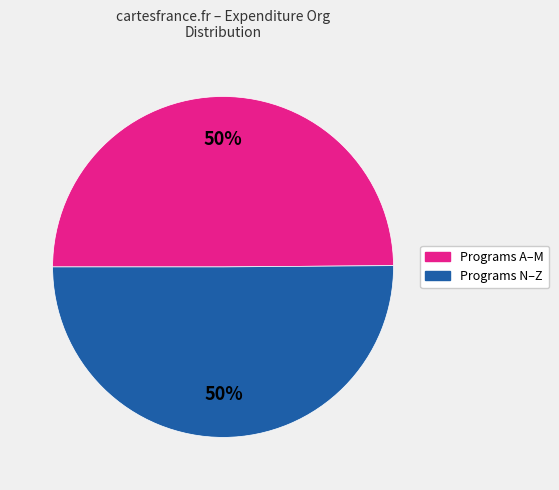

To the nearest percent, what is the average slice percentage?

50%